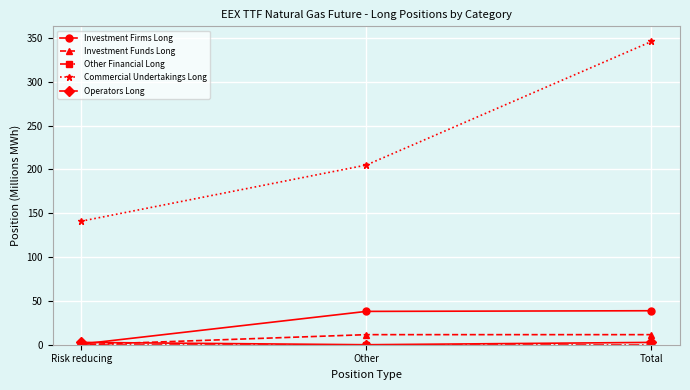

Does the chart display data point markers on the line(s)?

Yes